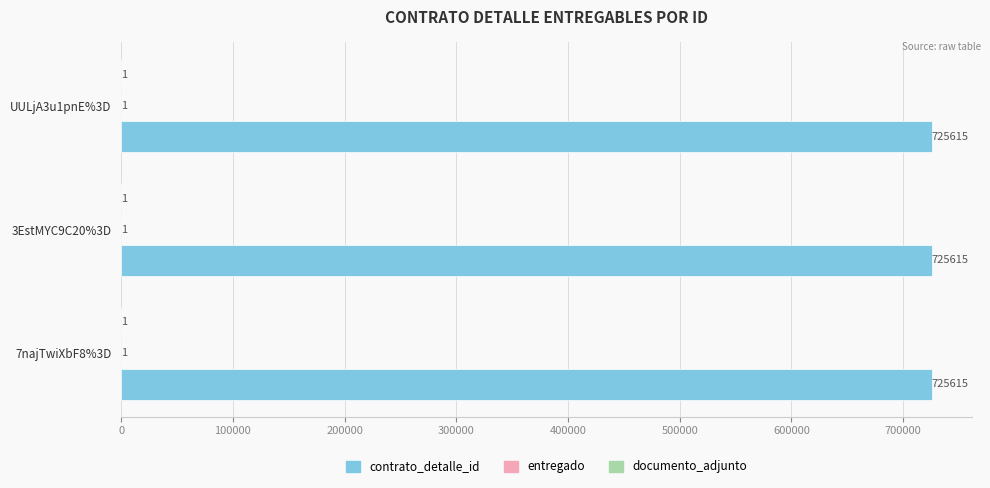

What is the total value across all series at UULjA3u1pnE%3D?

725617